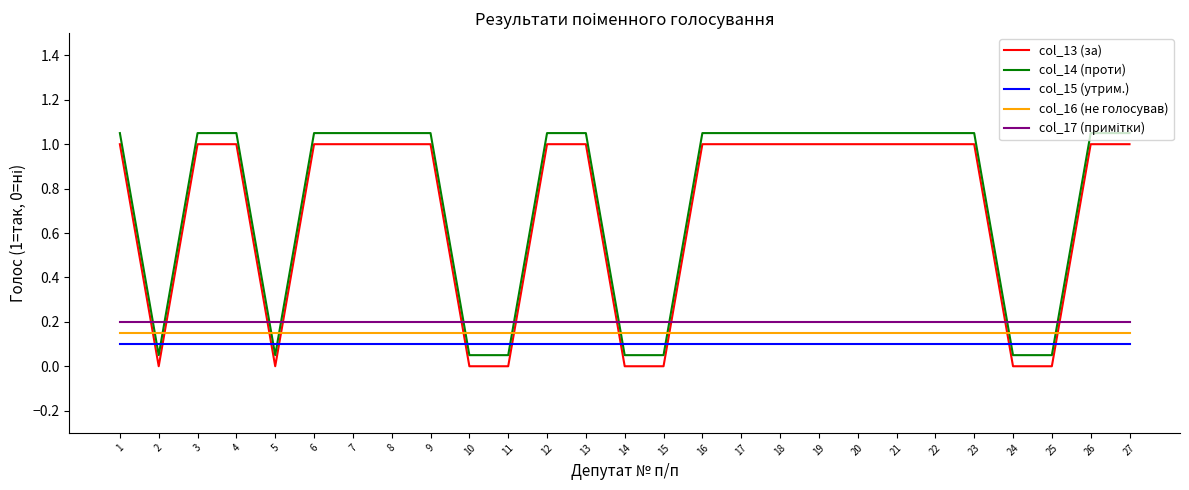

Is it true that col_15 (утрим.) equals 0.1 at 20?

True